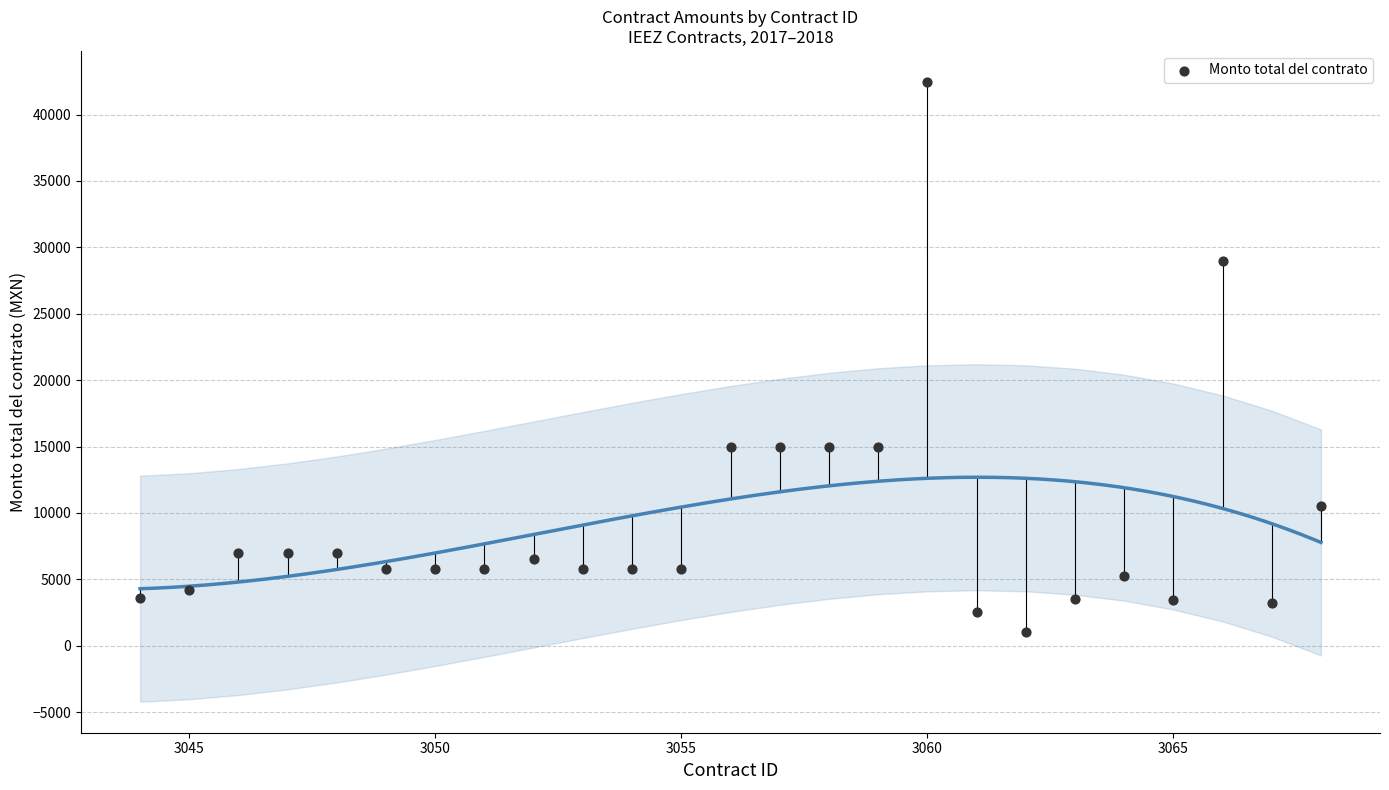

What is the range of Y values (max minus min)?

41385.0